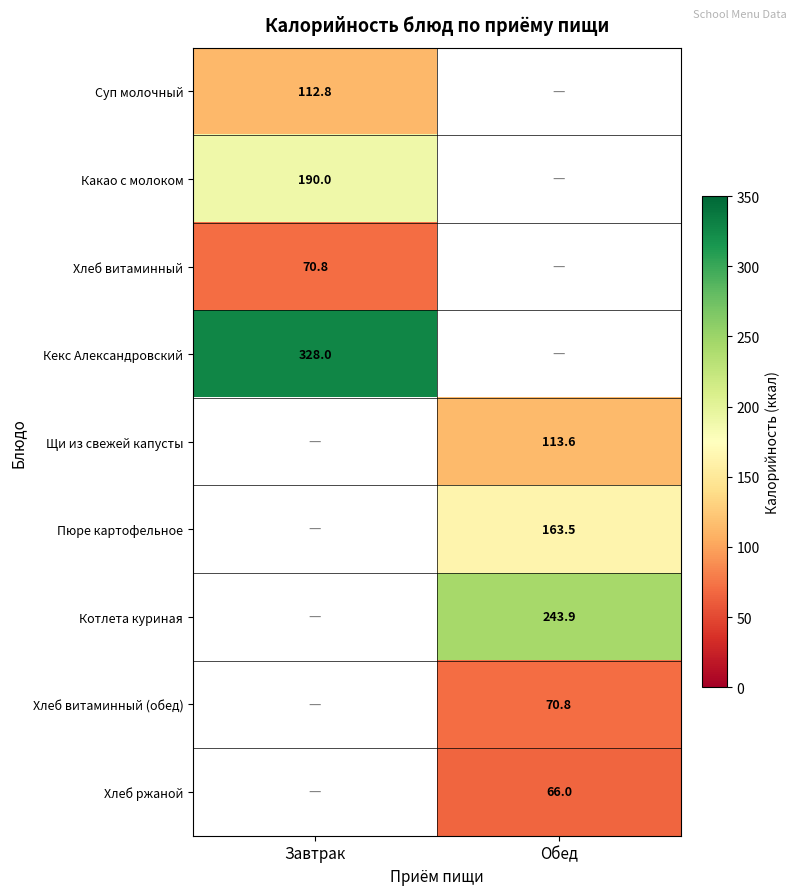

How many series are shown in this chart?

9